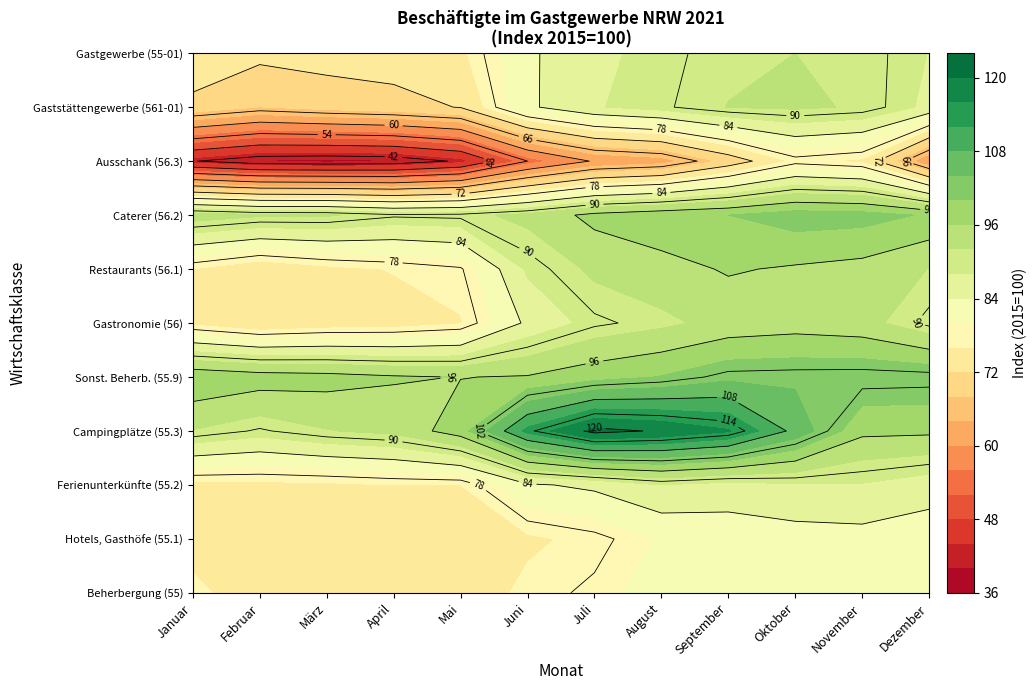

The Gastronomie (56) series shows 72.6 at Februar. True or false?

True